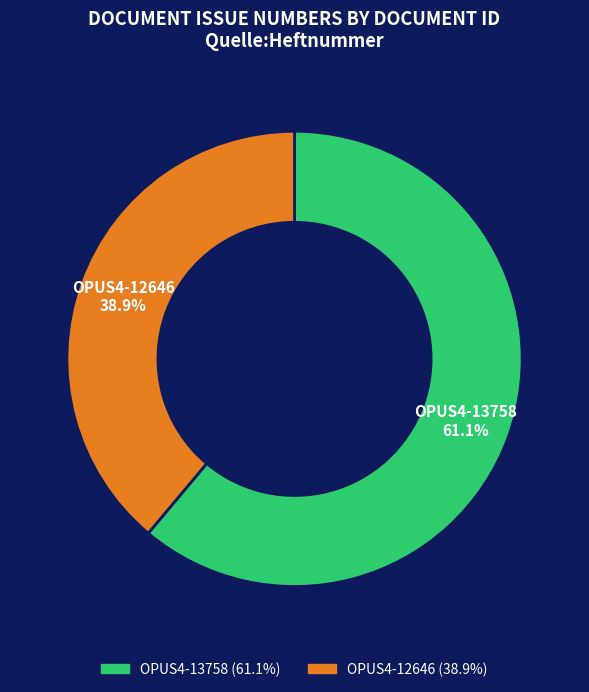

Between OPUS4-13758 and OPUS4-12646, which is larger?

OPUS4-13758